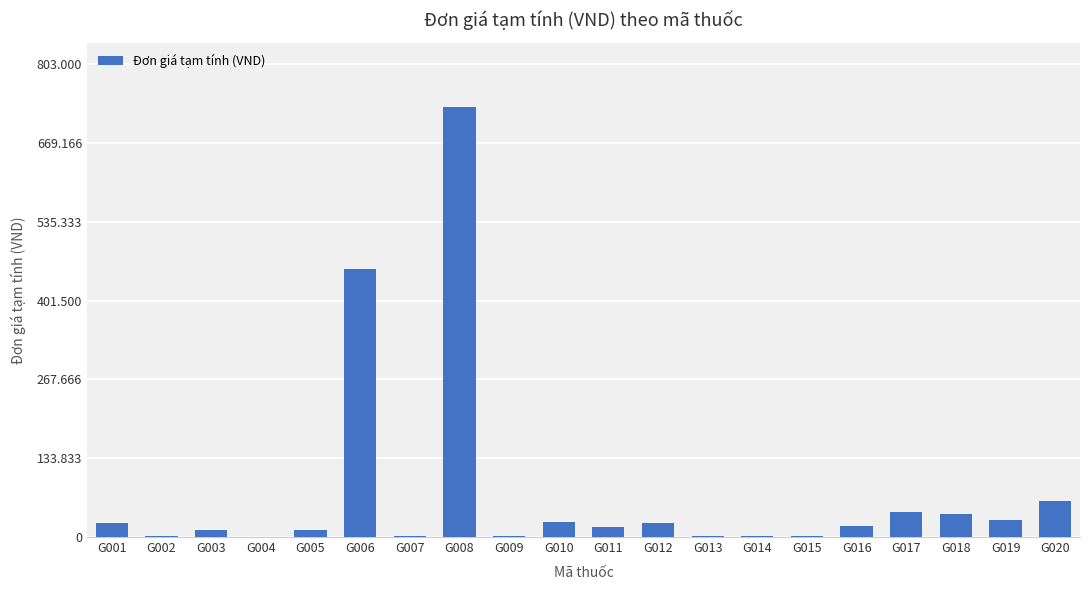

What is the value of the 6th bar from the left?

455000